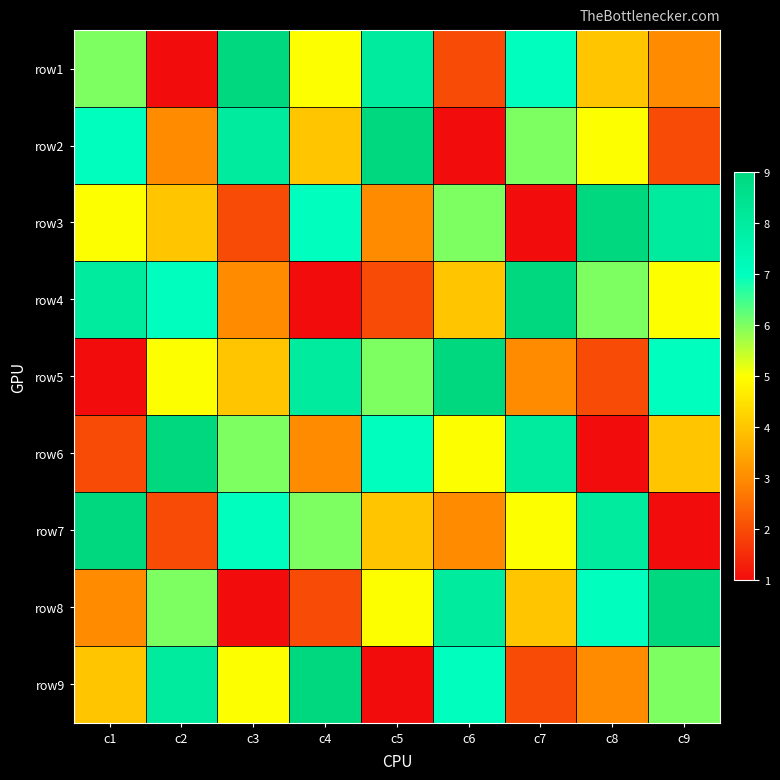

What is the minimum value shown in the chart?

1